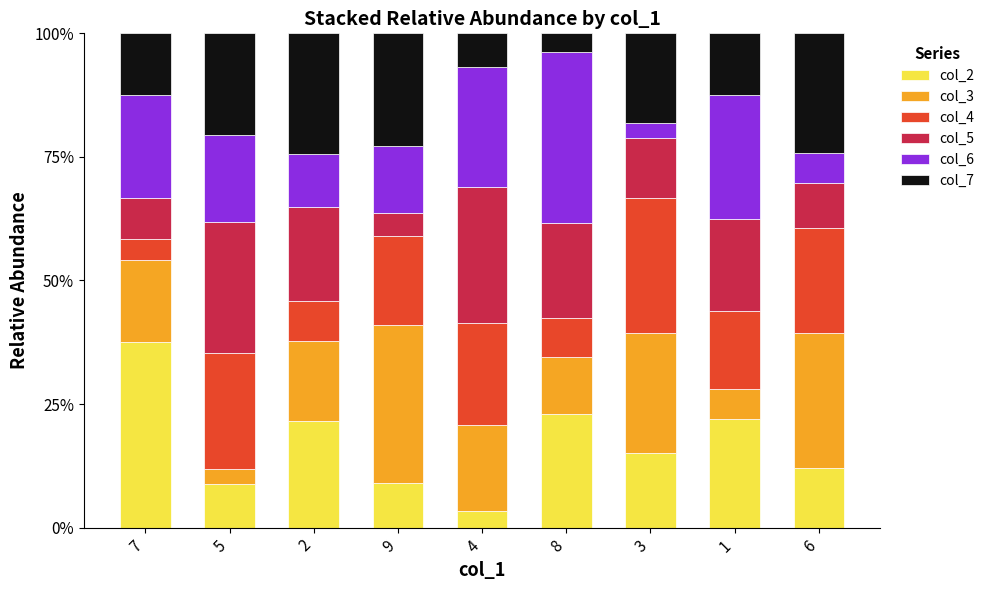

The value of col_2 at 1 is 32.9. True or false?

False